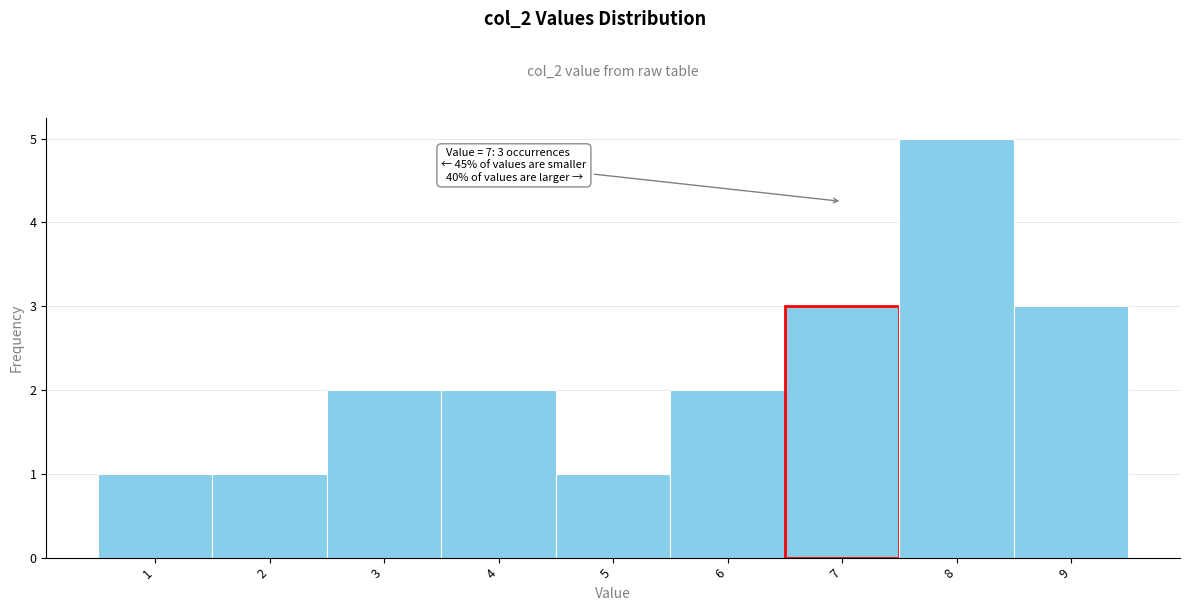

Reading right to left, what are all the values shown in this chart?

3	5	3	2	1	2	2	1	1